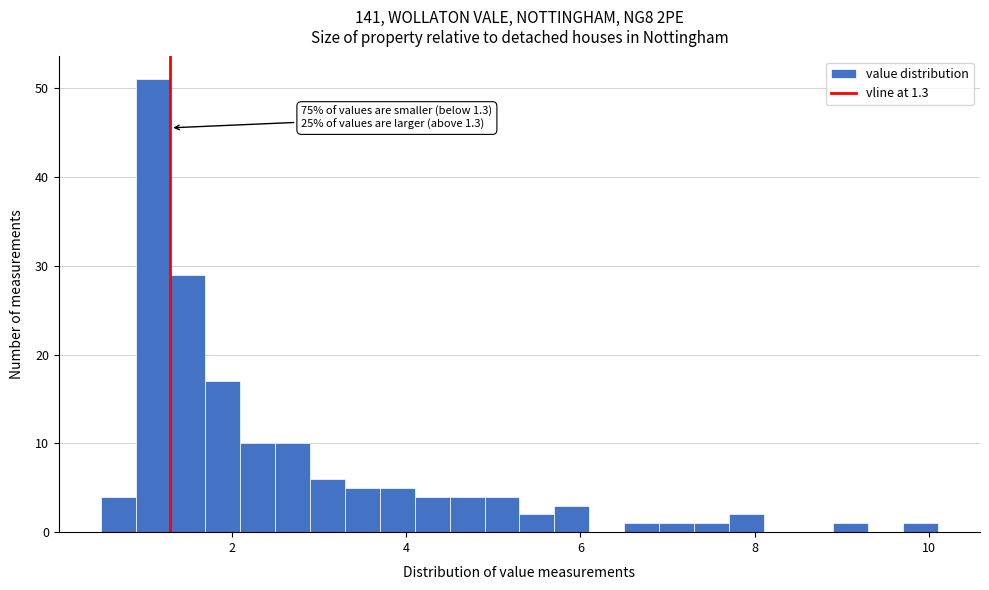

Around what value on the x-axis is the tallest bar? Give the approximate position of its centre, as read against the axis.

1.2